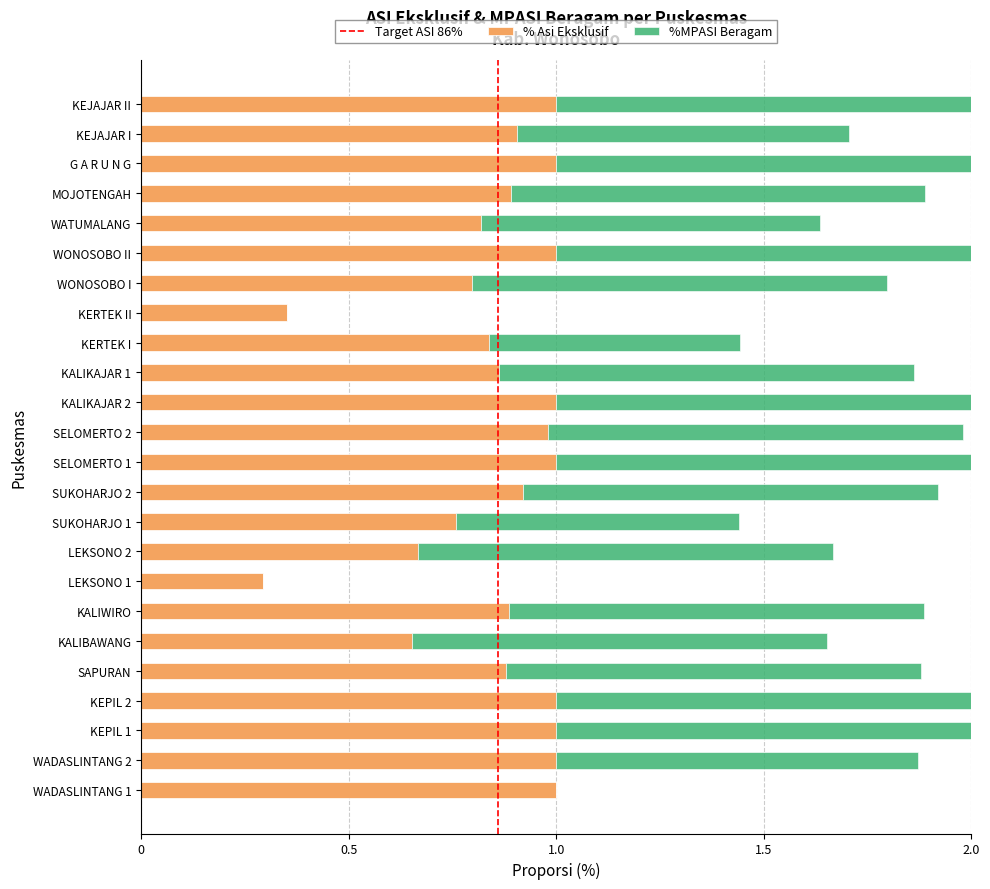

What is the sum of the % Asi Eksklusif values at KALIKAJAR 2 and KERTEK I?

1.8